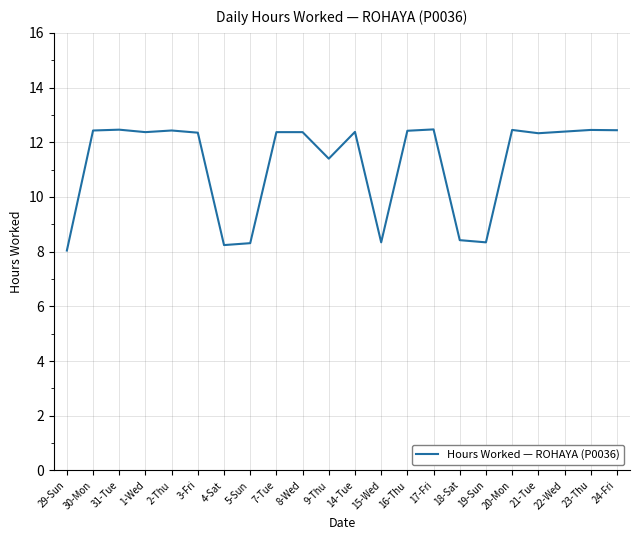

What position from the right is 16-Thu?

9